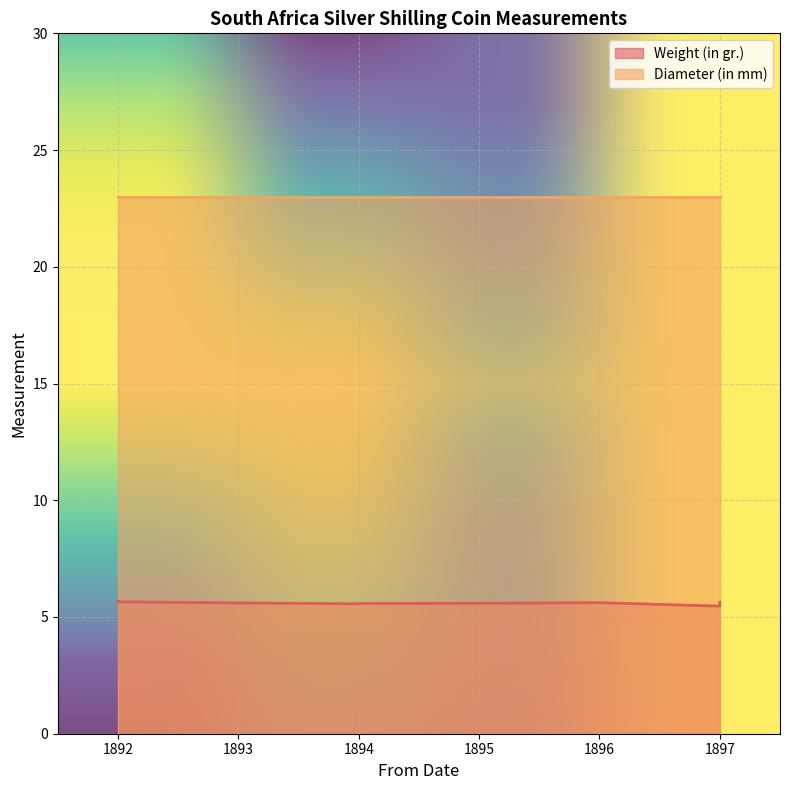

Count the number of categories in the chart.

10